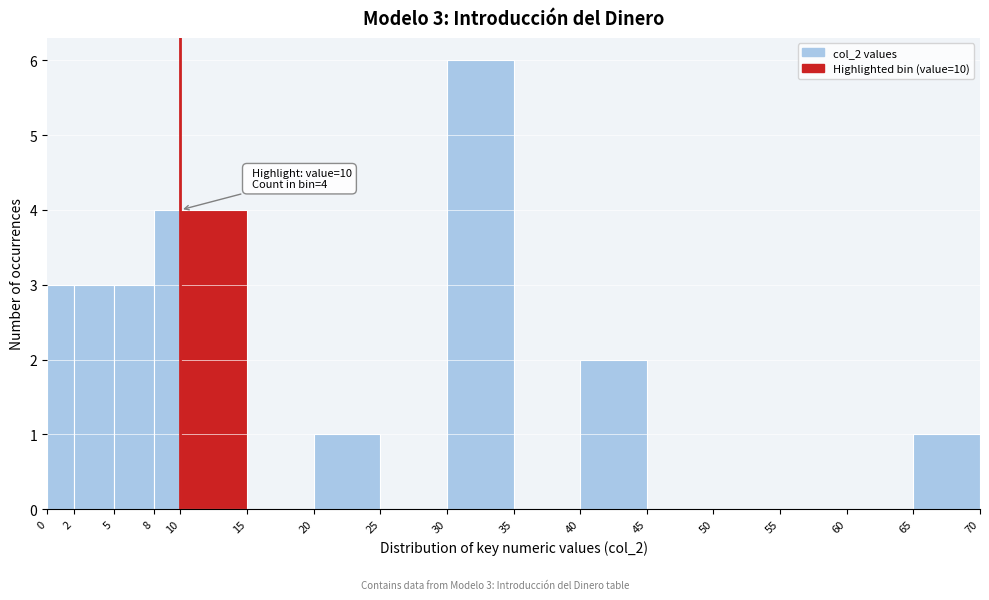

Over which range of the x-axis is the bar tallest?

30 to 35